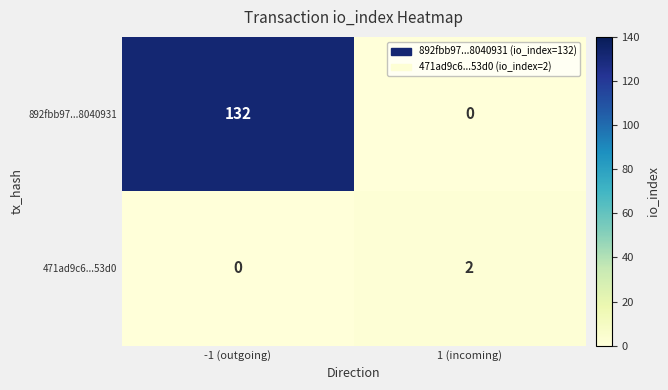

List the labels in order of 471ad9c6...53d0 value, largest first.

1 (incoming), -1 (outgoing)